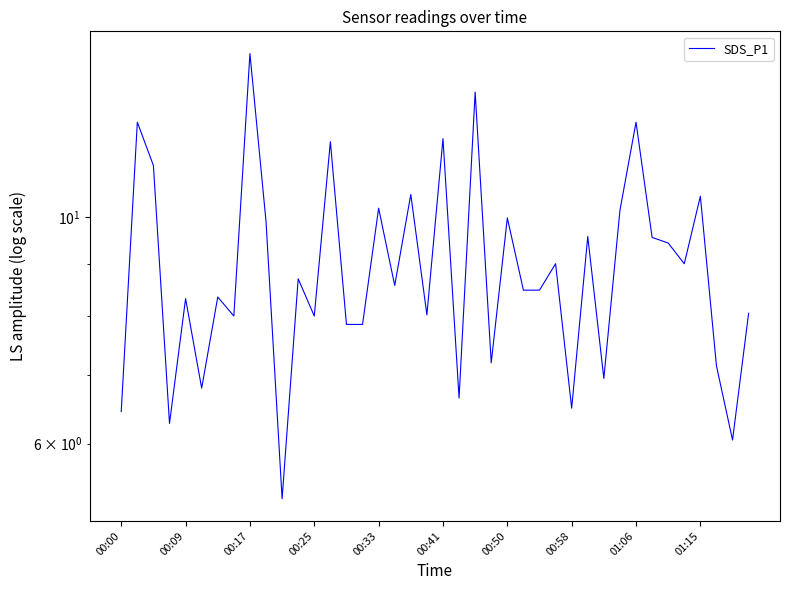

What is the sum of the values at 00:17 and 33?

20.8